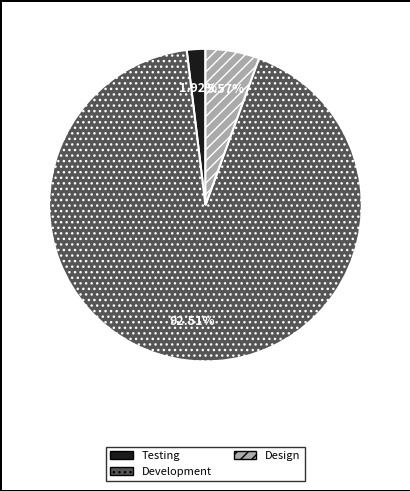

Is there a majority slice in this chart?

Yes